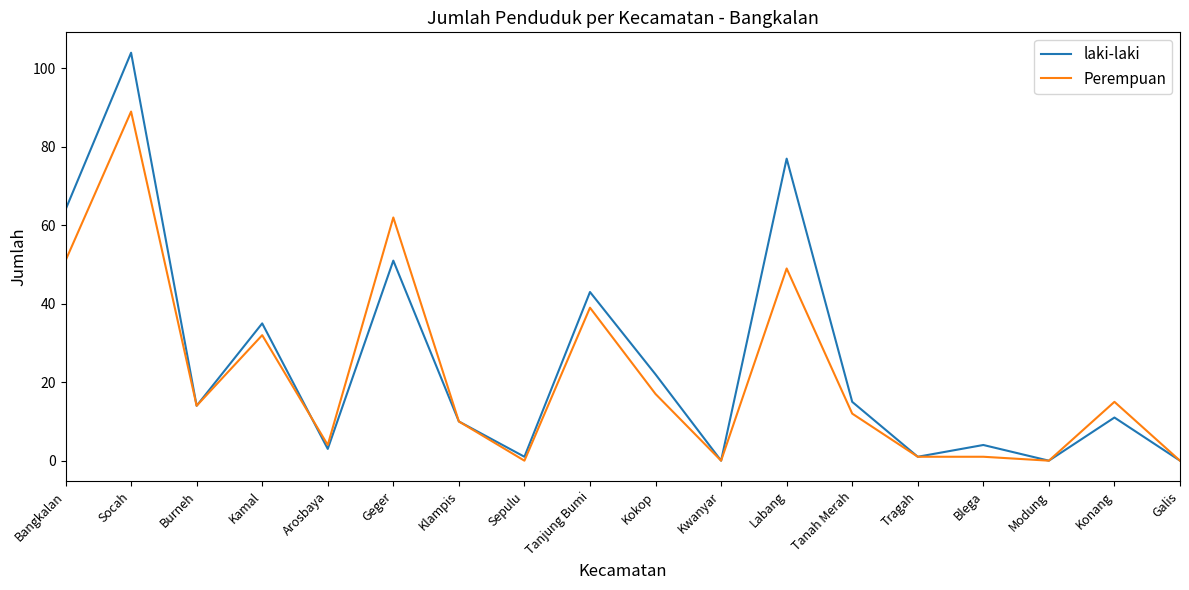

Is it true that Perempuan equals 62 at Socah?

False